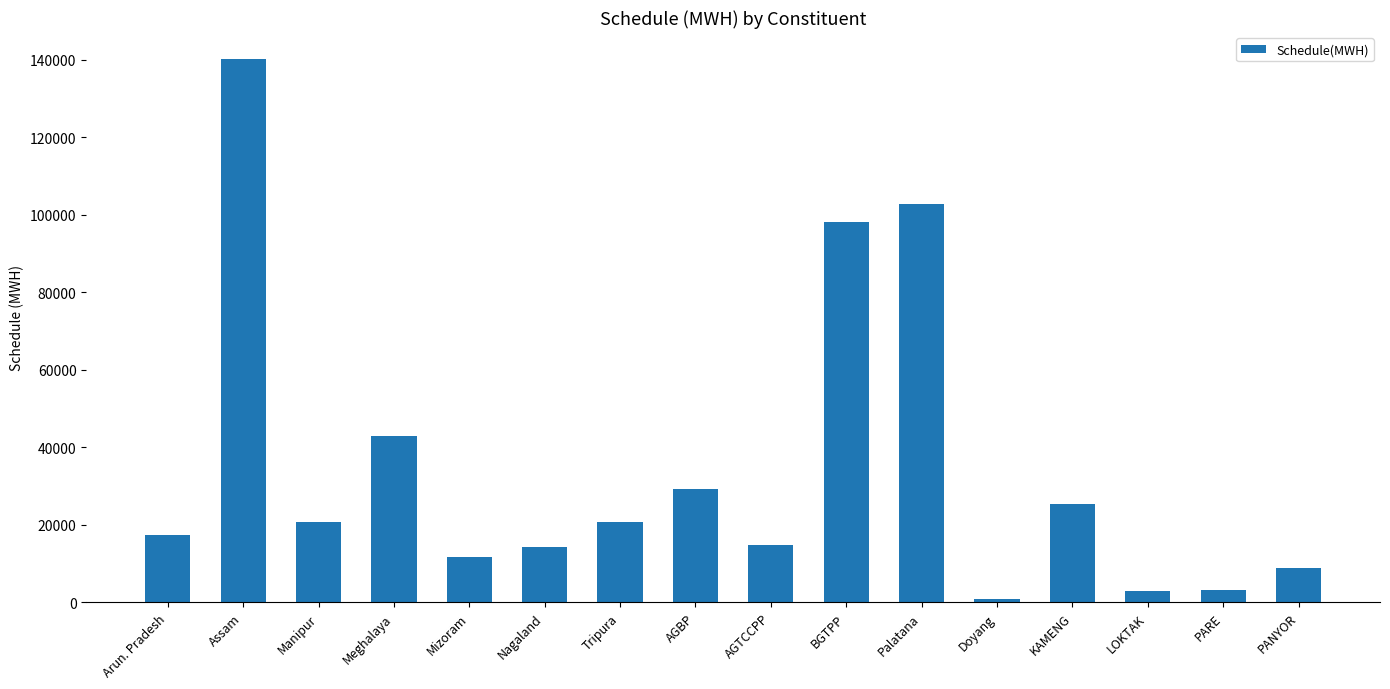

True or false: the data shows 20789.1 at Tripura.

True